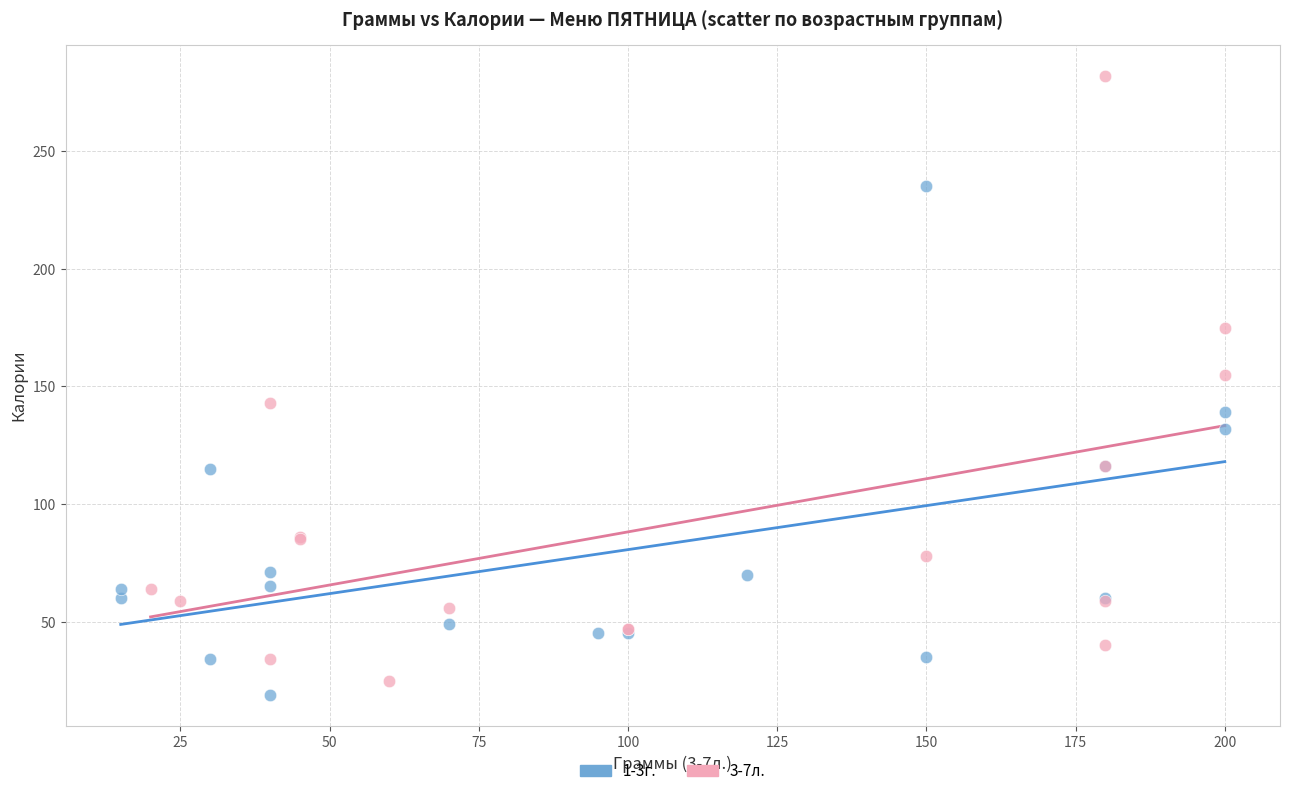

Which series has the widest spread of Y values?

3-7л.